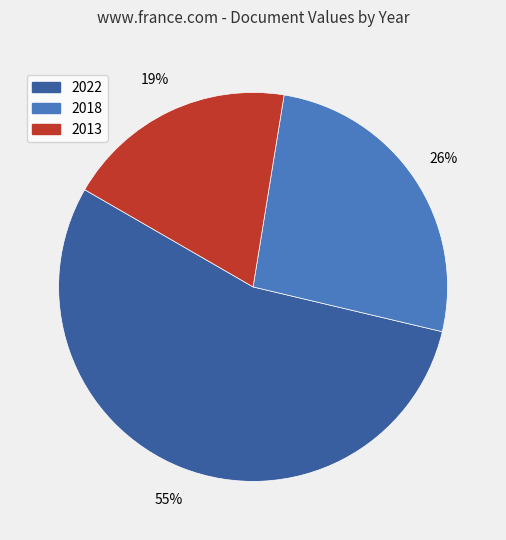

How many slices are in this pie chart?

3